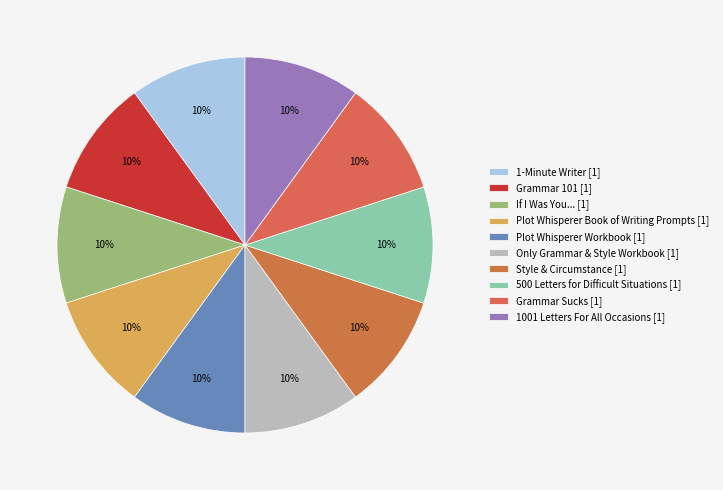

Between 1001 Letters For All Occasions and Grammar Sucks, which is larger?

Grammar Sucks